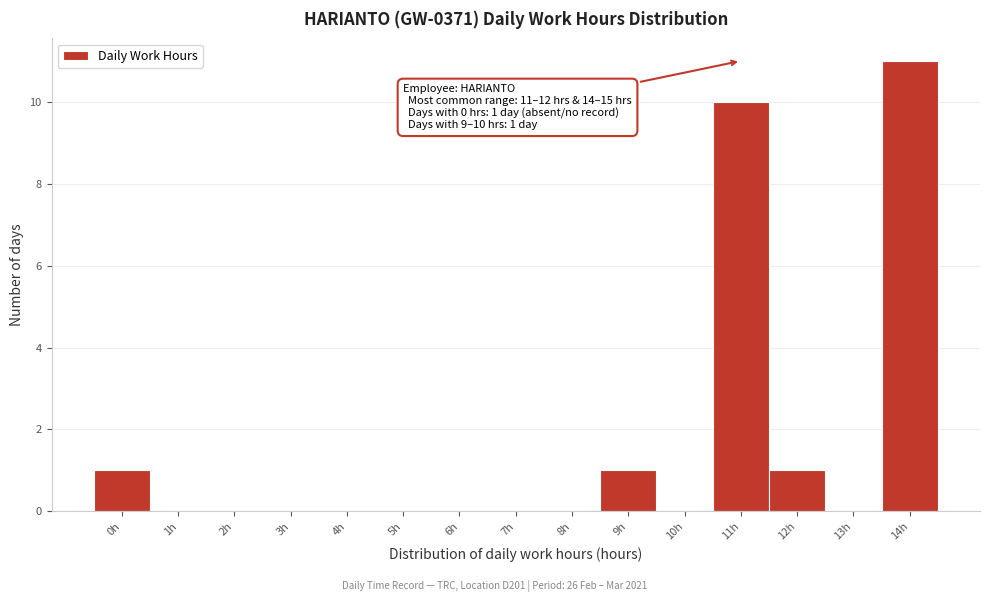

Reading right to left, transcribe all the data shown in this chart.

14h=11	13h=0	12h=1	11h=10	10h=0	9h=1	8h=0	7h=0	6h=0	5h=0	4h=0	3h=0	2h=0	1h=0	0h=1